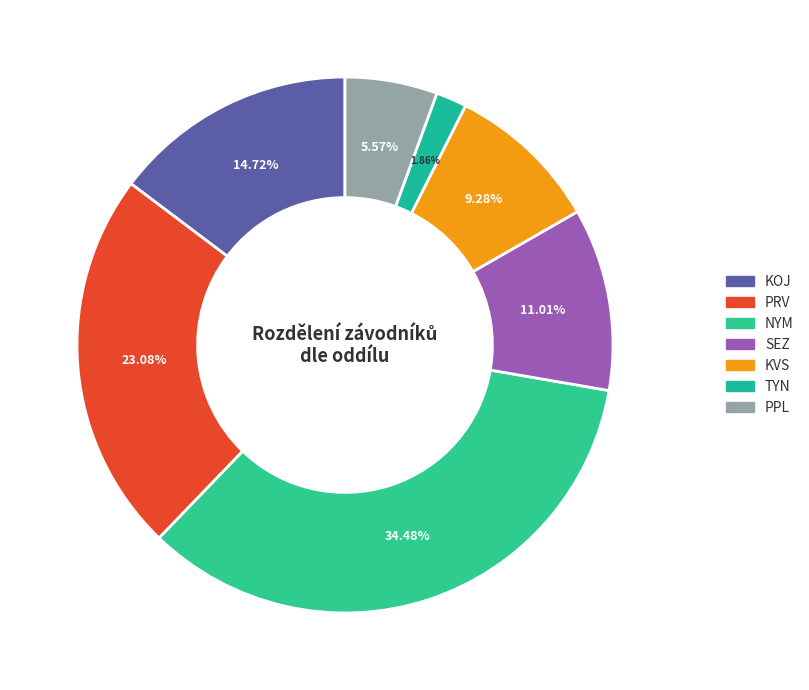

Which category has the biggest portion of the pie?

NYM